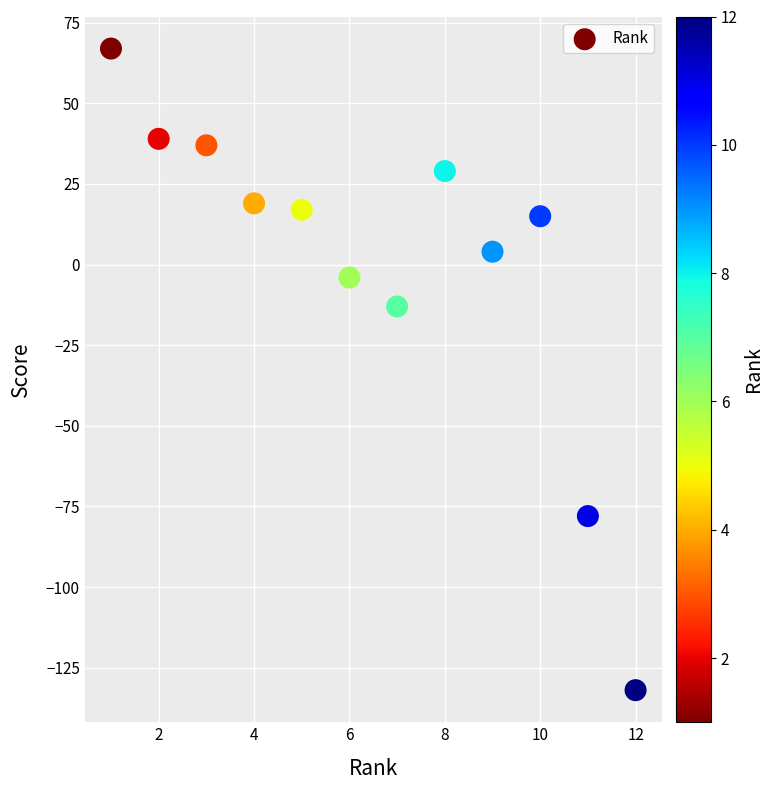

What is the range of Y values (max minus min)?

199